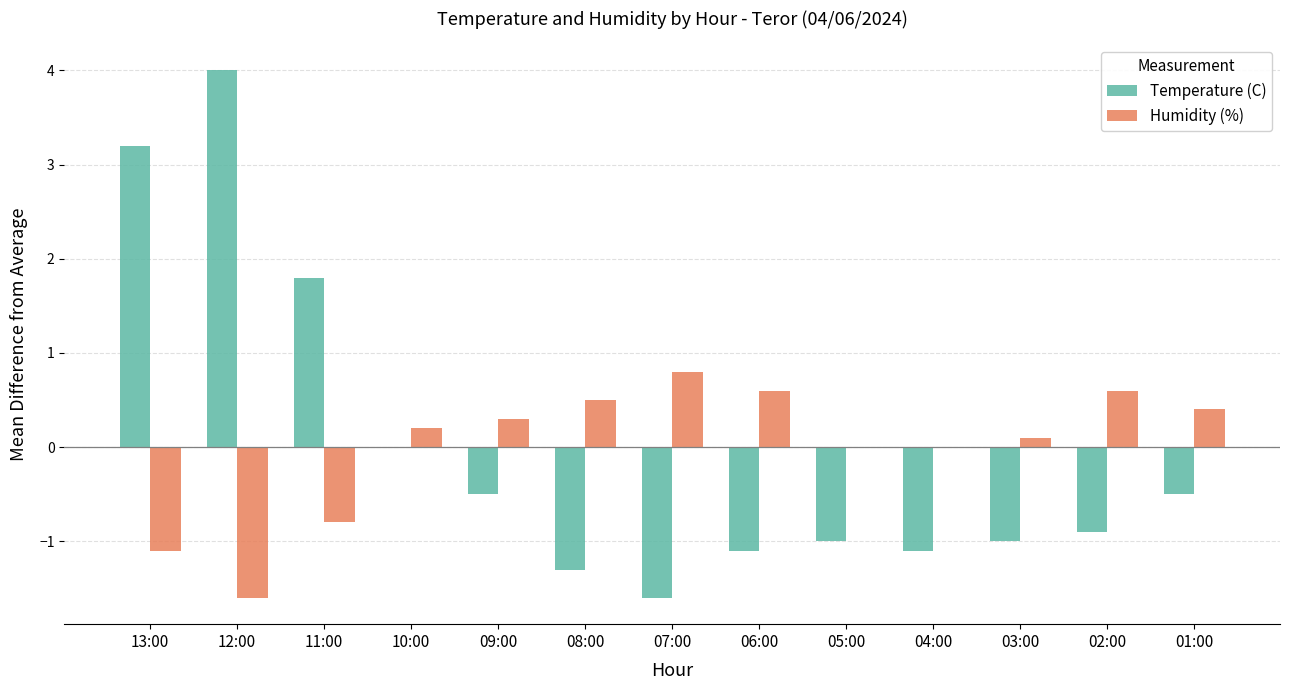

What are all the series names shown in the legend?

Temperature (C), Humidity (%)